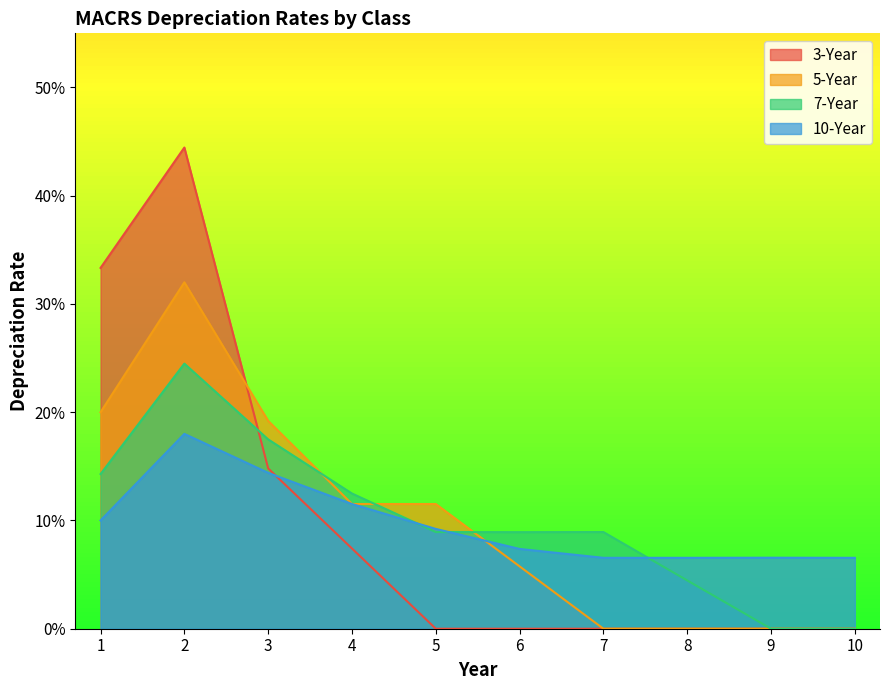

At which category does 5-Year reach its first local peak?

2